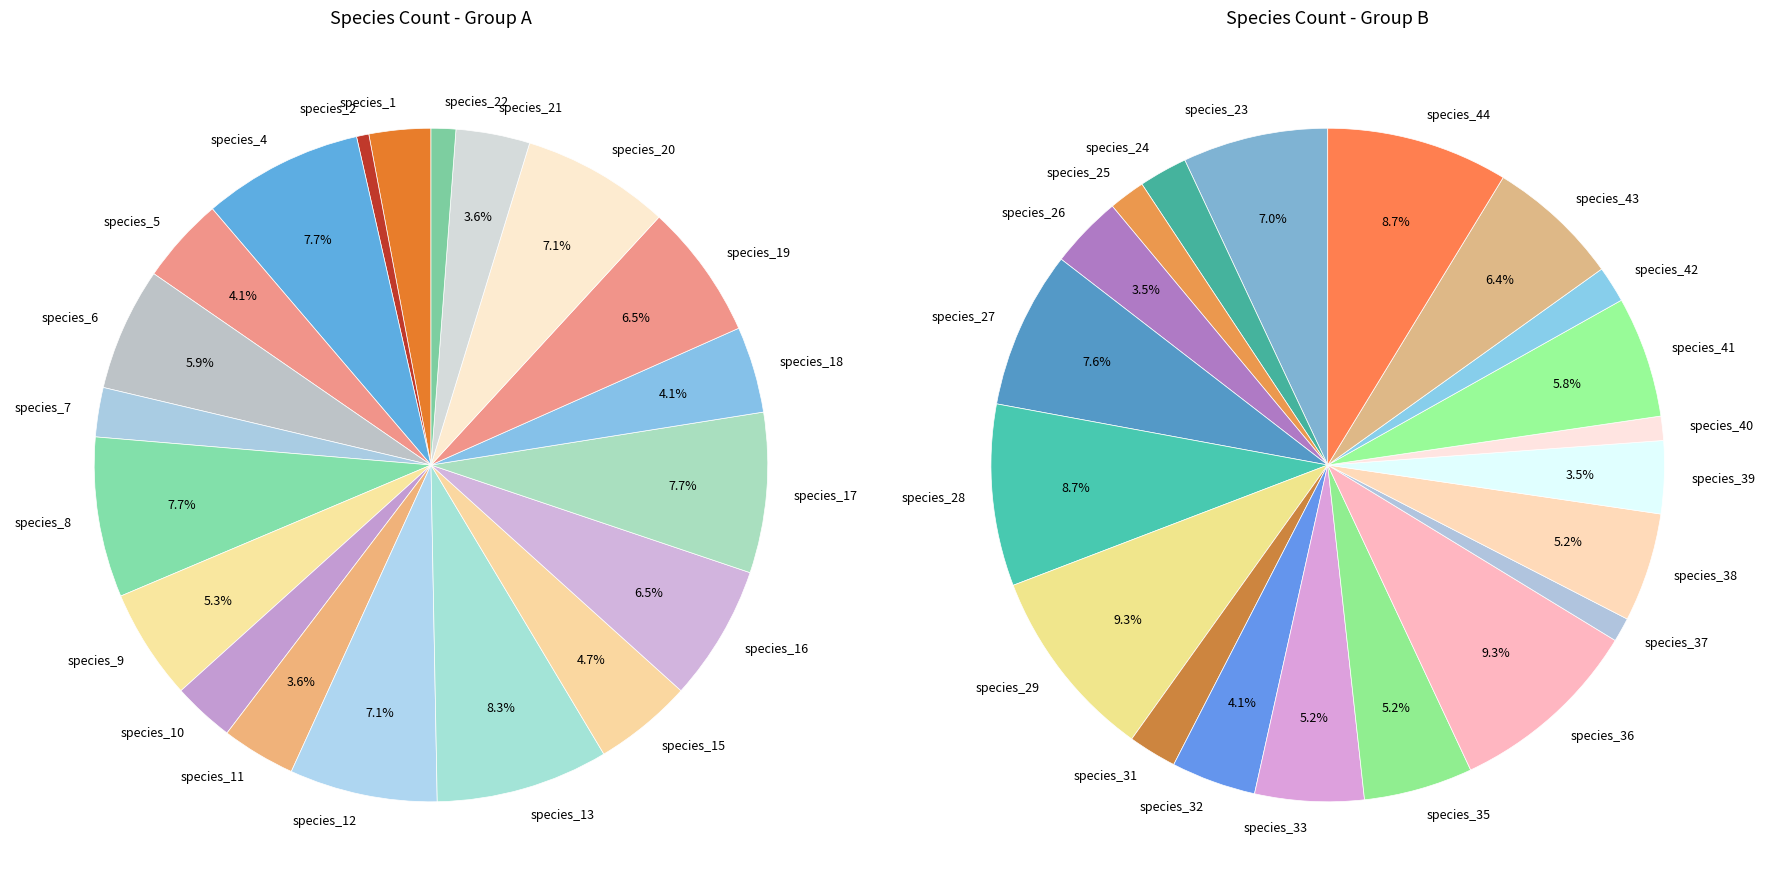

Is there a majority slice in this chart?

No